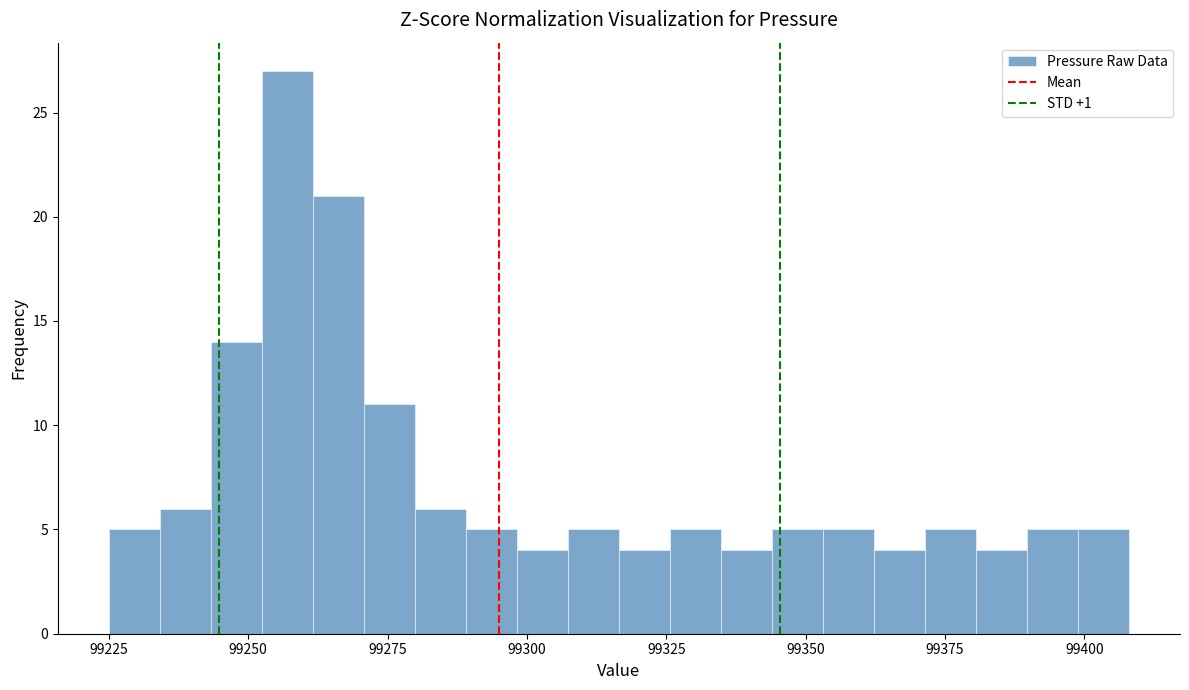

Read against the x-axis, roughly where is the centre of the tallest bar?

99255